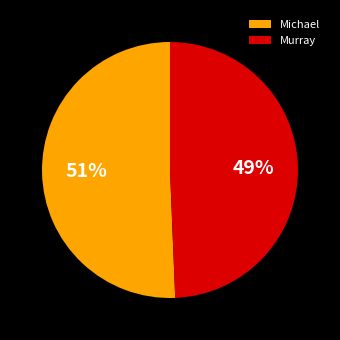

To the nearest percent, what percentage of the pie is Murray?

49%